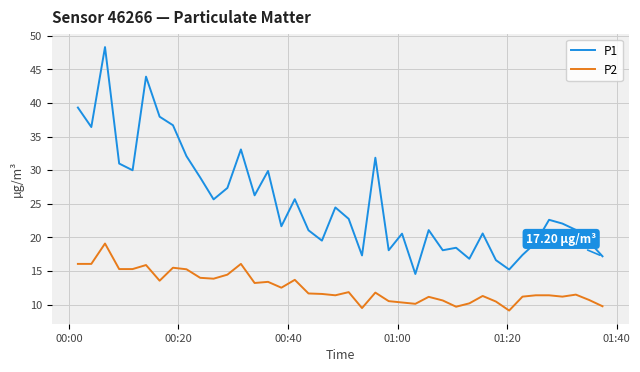

List the series in order of their overall mean, lowest first.

P2, P1